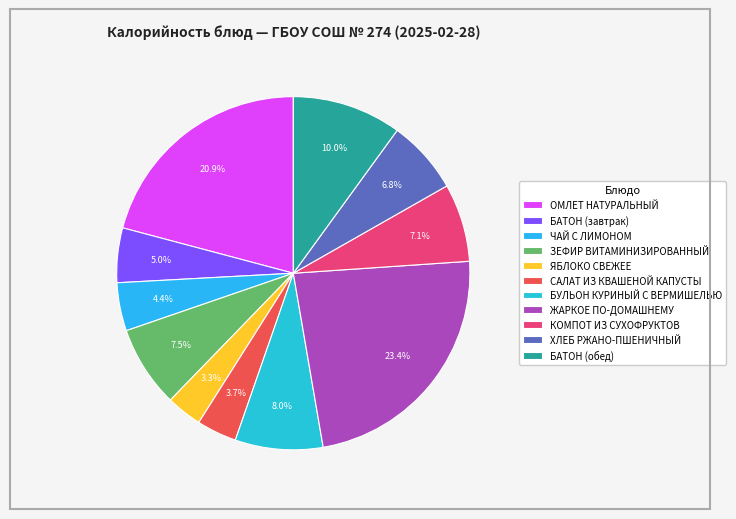

Is there any slice that represents more than half of the pie?

No